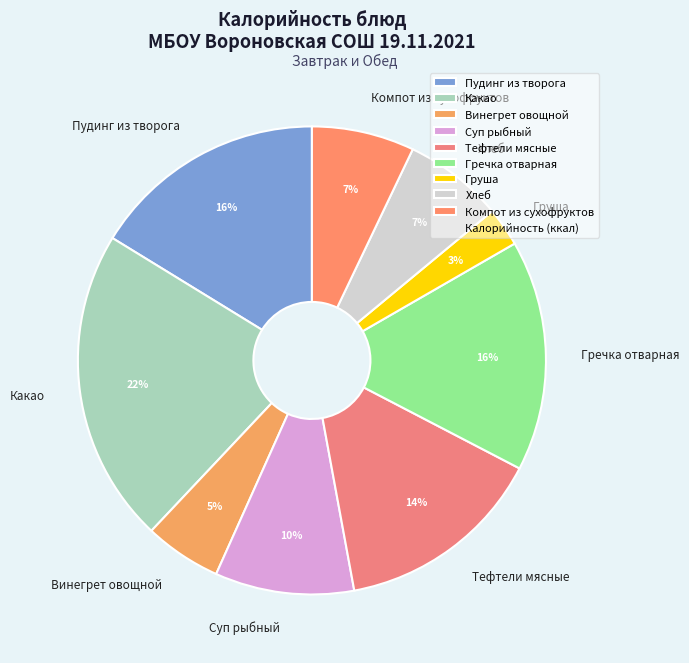

What percentage is the Гречка отварная slice, to the nearest percent?

16%